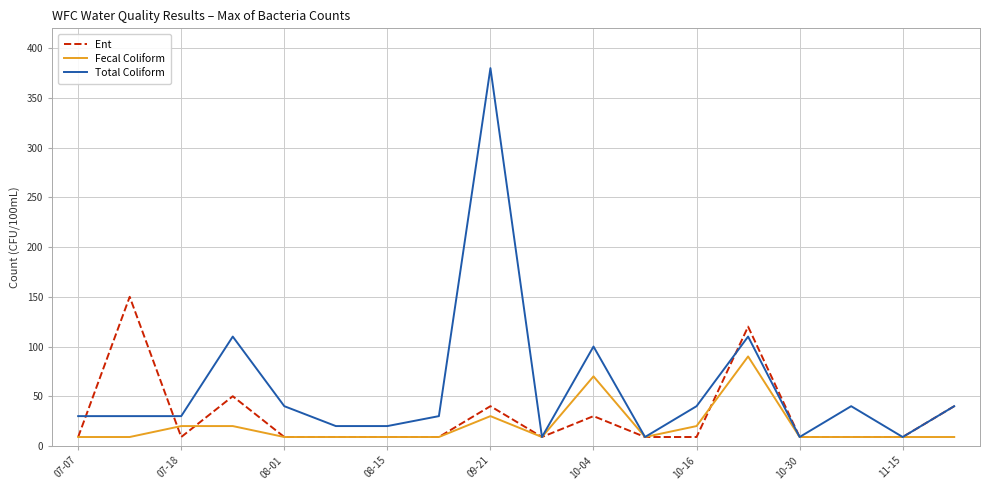

Which series has the widest spread of values?

Total Coliform